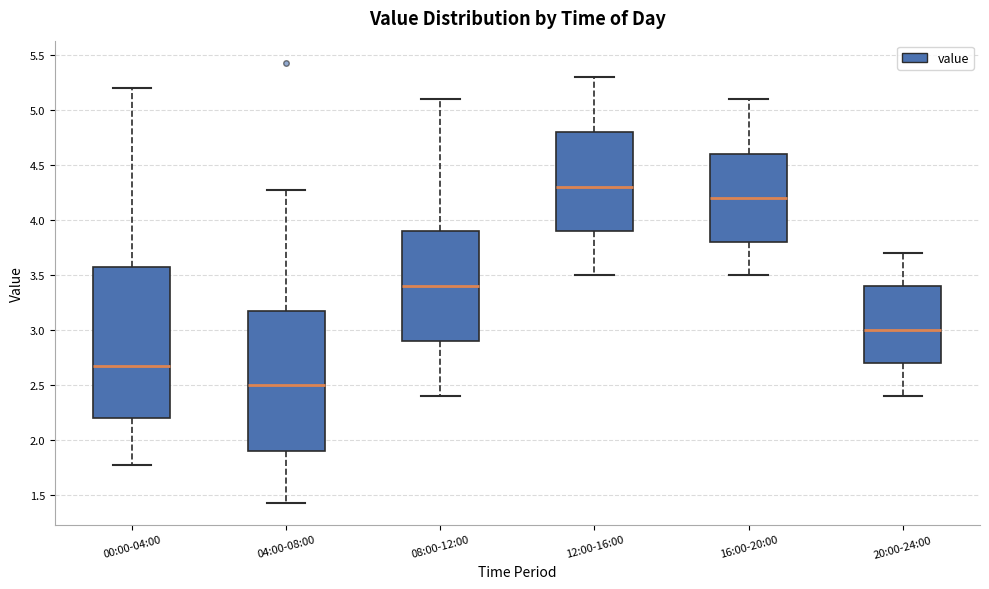

Reading left to right, read every box against the y-axis: the position of its median line, the range the box covers, and the ends of its whiskers. The values are not printed on the chart, so give them approximately, as read against the axis.

00:00-04:00: median 2.65, box 2.20 to 3.55, whiskers 1.75 to 5.20
04:00-08:00: median 2.50, box 1.90 to 3.15, whiskers 1.45 to 4.25
08:00-12:00: median 3.40, box 2.90 to 3.90, whiskers 2.40 to 5.10
12:00-16:00: median 4.30, box 3.90 to 4.80, whiskers 3.50 to 5.30
16:00-20:00: median 4.20, box 3.80 to 4.60, whiskers 3.50 to 5.10
20:00-24:00: median 3.00, box 2.70 to 3.40, whiskers 2.40 to 3.70